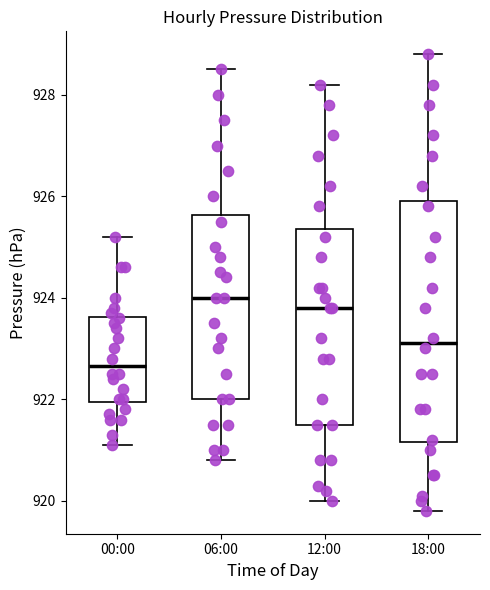

Reading left to right, read every box against the y-axis: the position of its median line, the range the box covers, and the ends of its whiskers. The values are not printed on the chart, so give them approximately, as read against the axis.

00:00: median 922.6, box 922.0 to 923.6, whiskers 921.2 to 925.2
06:00: median 924.0, box 922.0 to 925.6, whiskers 920.8 to 928.6
12:00: median 923.8, box 921.6 to 925.4, whiskers 920.0 to 928.2
18:00: median 923.2, box 921.2 to 926.0, whiskers 919.8 to 928.8